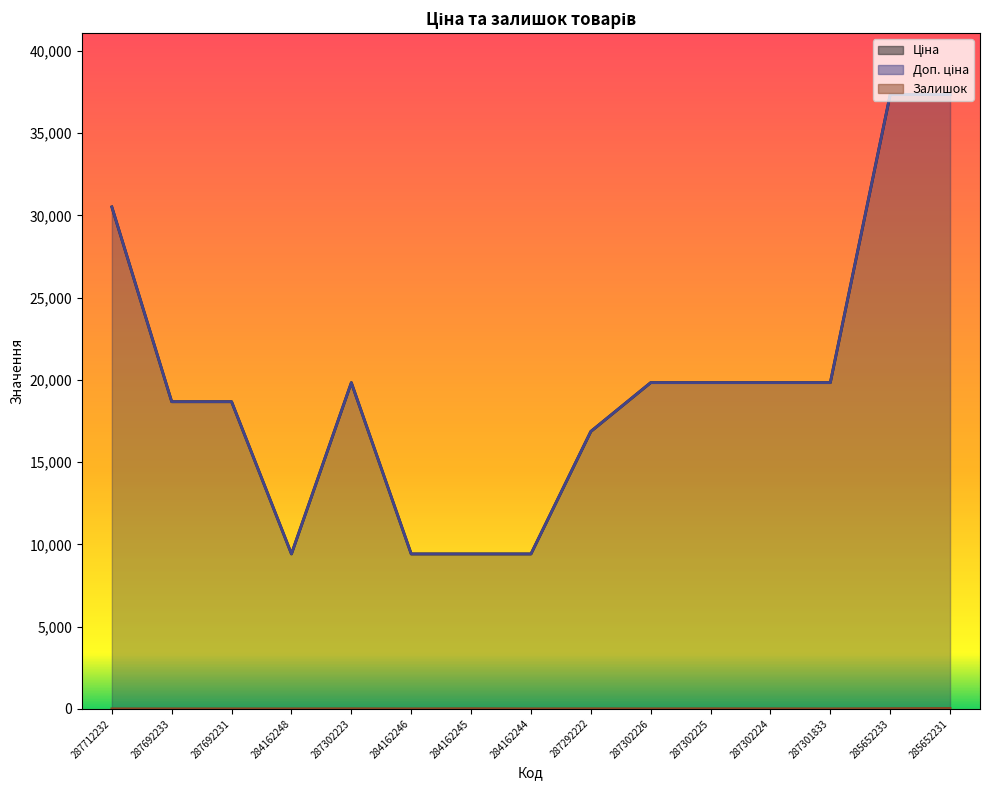

What is the label of the 12th point from the left?

287302224